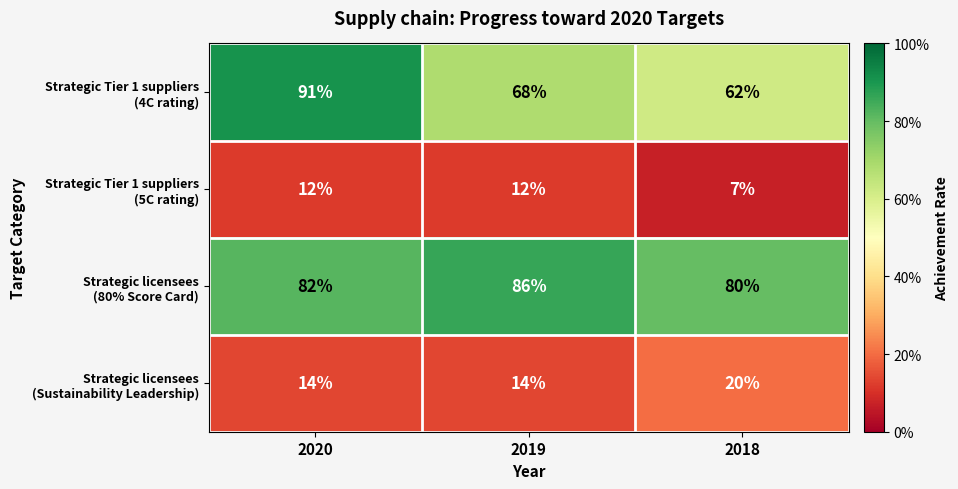

At which category does the chart reach its peak across all series?

2020